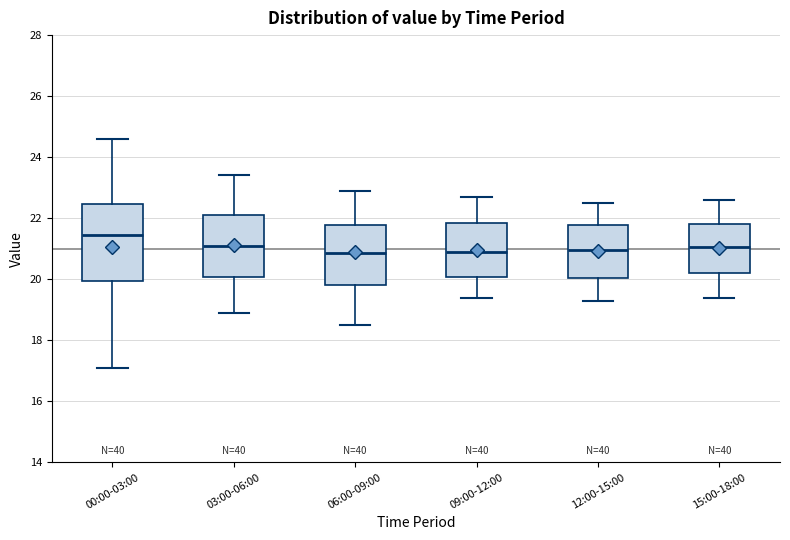

Comparing the boxes themselves (not the whiskers), which one is the tallest?

00:00-03:00